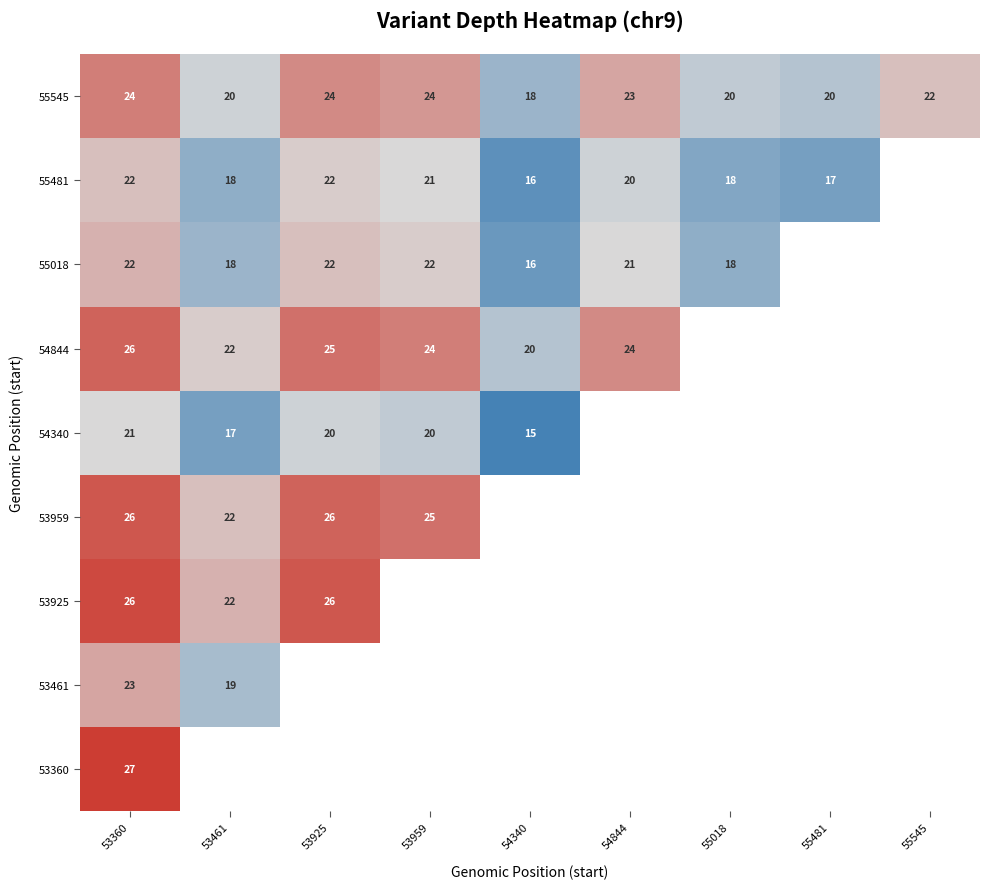

What is the difference between the values at 2 and 3?

1